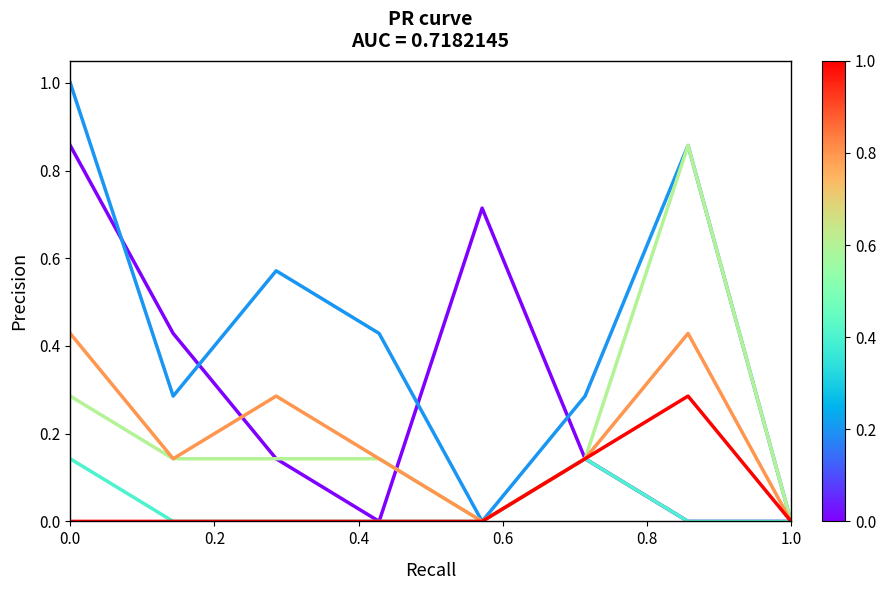

Reading left to right, transcribe all the data shown in this chart.

Nouvelles deman-des (SaR Organisation départ): 0.9	0.4	0.1	0.0	0.7	0.1	0.0	0.0
Nouvelles deman-des (SaR Identification): 1.0	0.3	0.6	0.4	0.0	0.3	0.9	0.0
Deman-des d'aide au retour: 0.1	0.0	0.0	0.0	0.0	0.1	0.0	0.0
Identifi-cation positive: 0.3	0.1	0.1	0.1	0.0	0.1	0.9	0.0
Fin Organisation du départ: 0.4	0.1	0.3	0.1	0.0	0.1	0.4	0.0
Papiers disponi-bles: 0.0	0.0	0.0	0.0	0.0	0.1	0.3	0.0